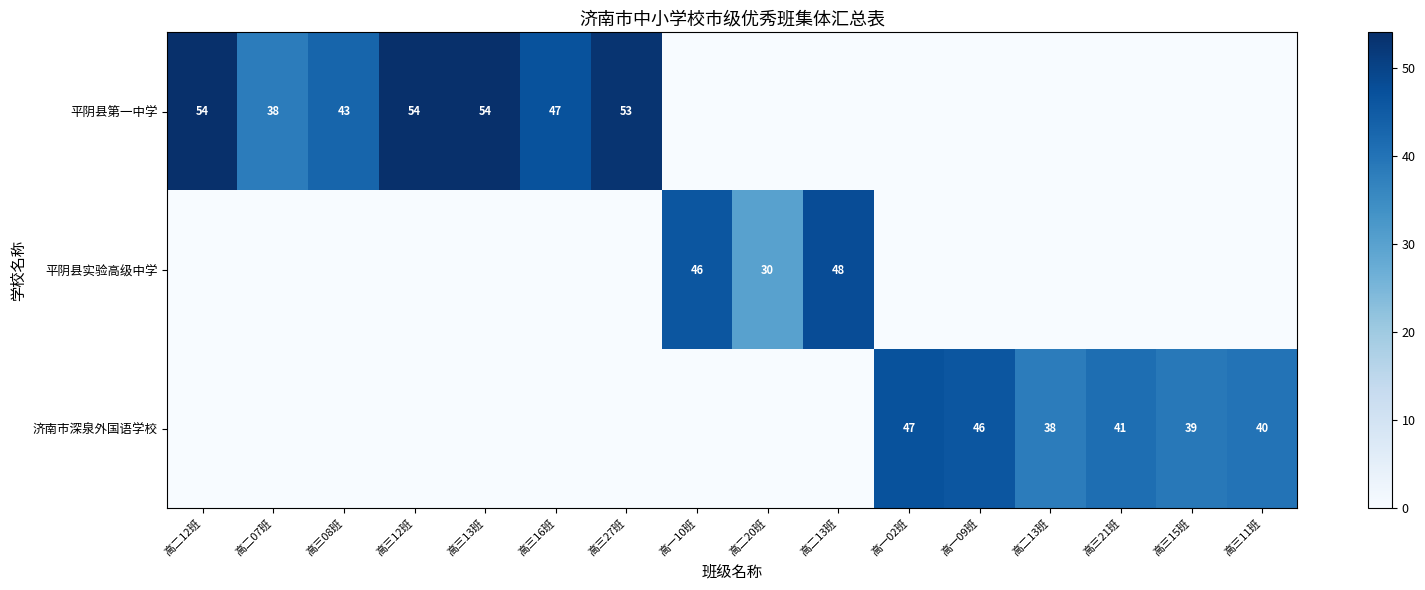

Is the value of 平阴县实验高级中学 at 高三16班 greater than the value of 平阴县第一中学 at 高一02班?

No